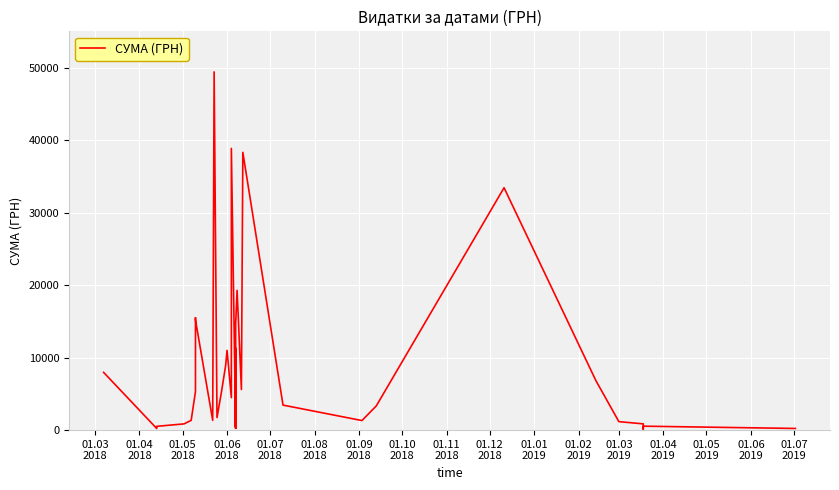

What is the sum of all values?

340446.9